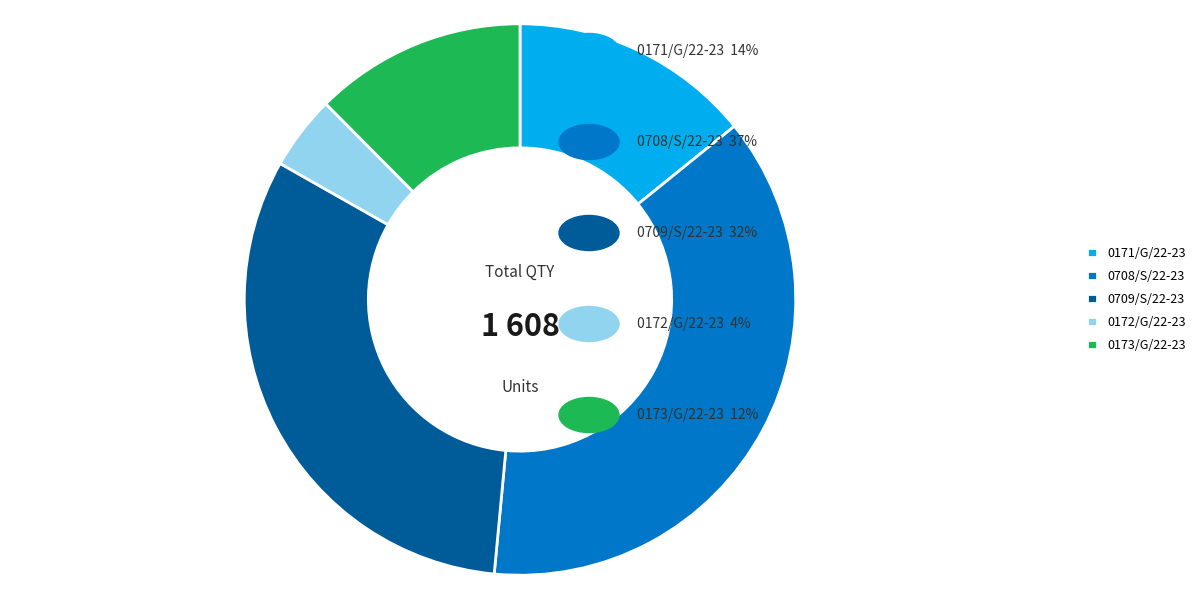

How many segments does this pie chart have?

5